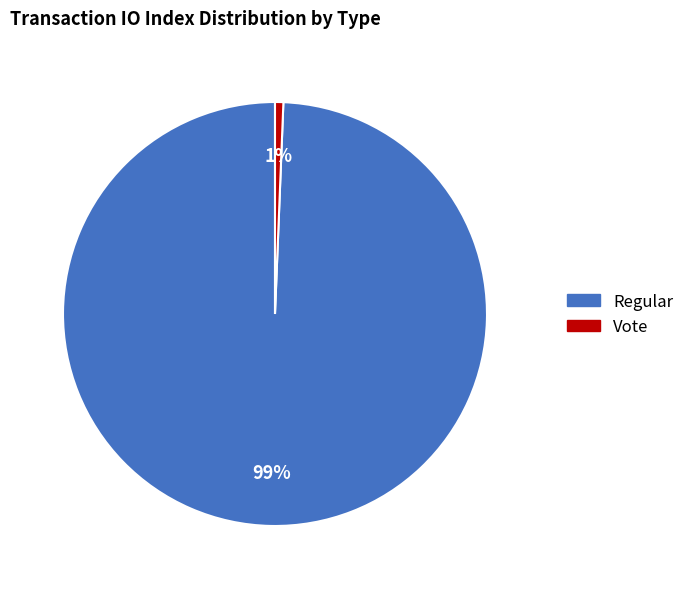

To the nearest percent, what is the combined percentage of Regular and Vote?

100%